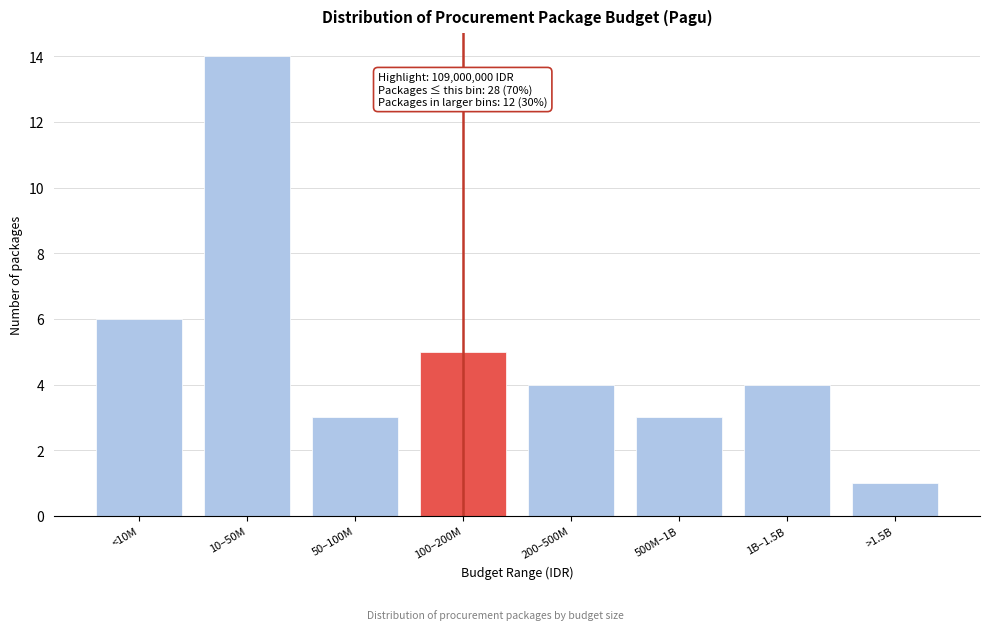

Reading right to left, list all the values displayed in this chart.

1	4	3	4	5	3	14	6